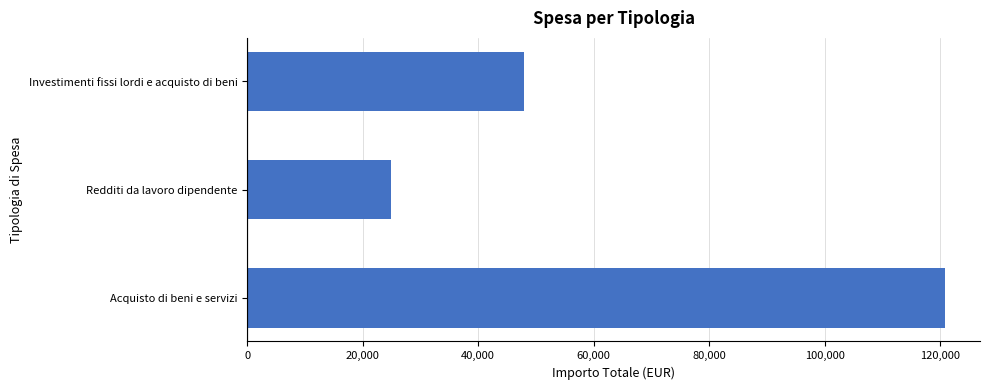

True or false: the data shows 52808.9 at Acquisto di beni e servizi.

False